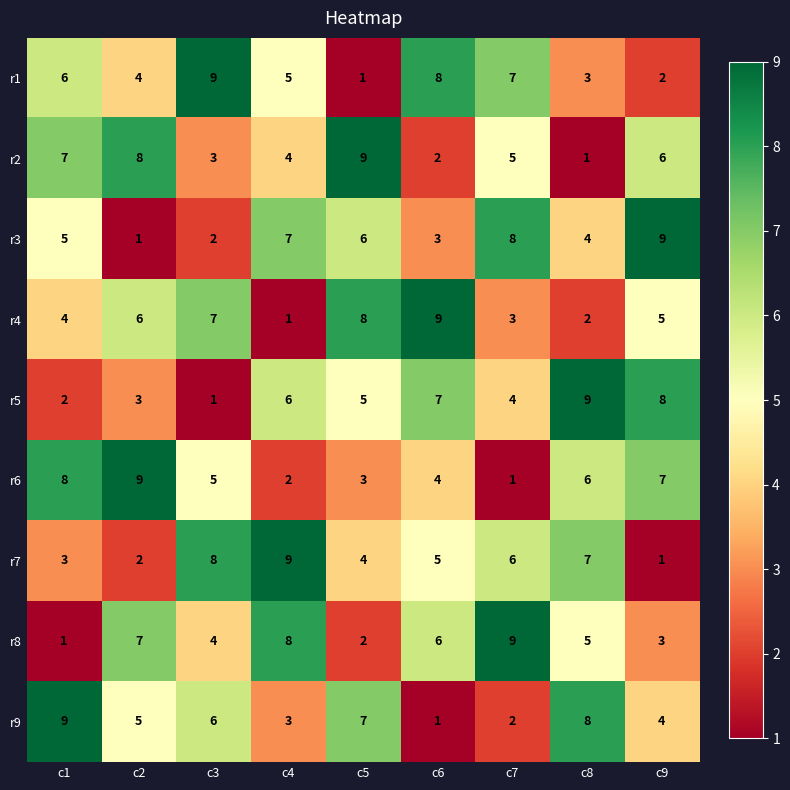

Is the value of r5 at c6 greater than the value of r4 at c4?

Yes